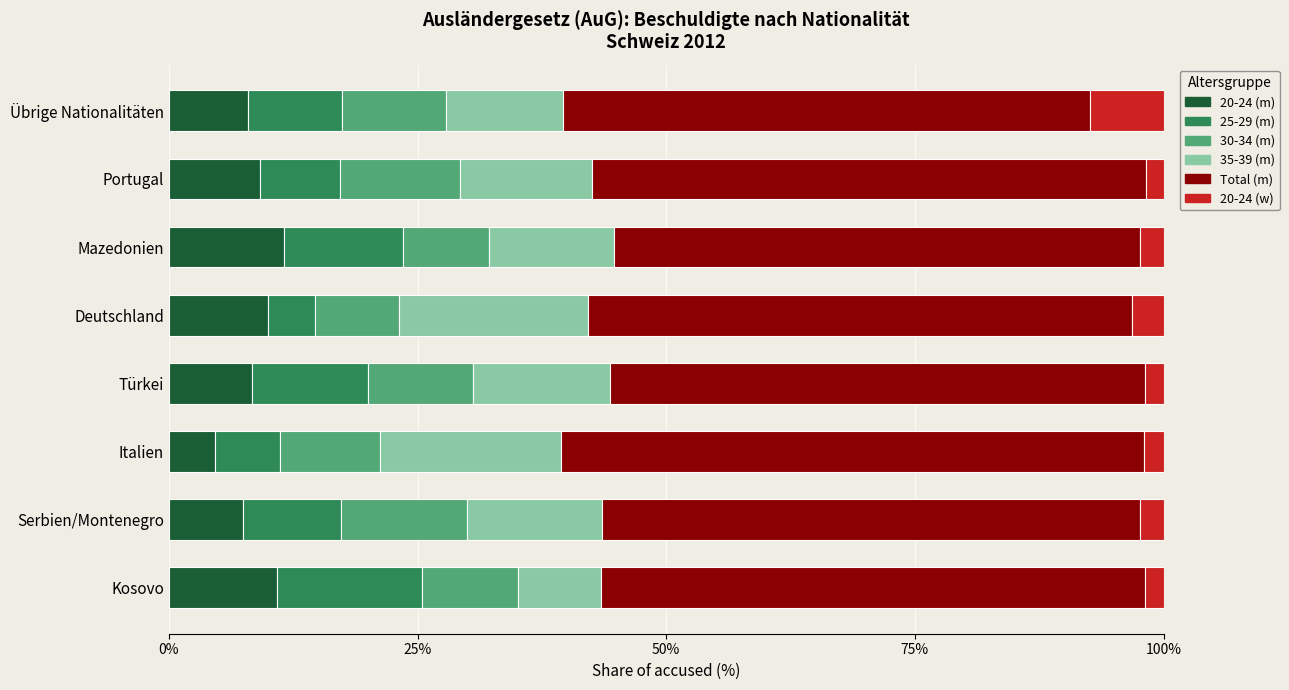

What is the sum of all 20-24 (m) values?

70.1